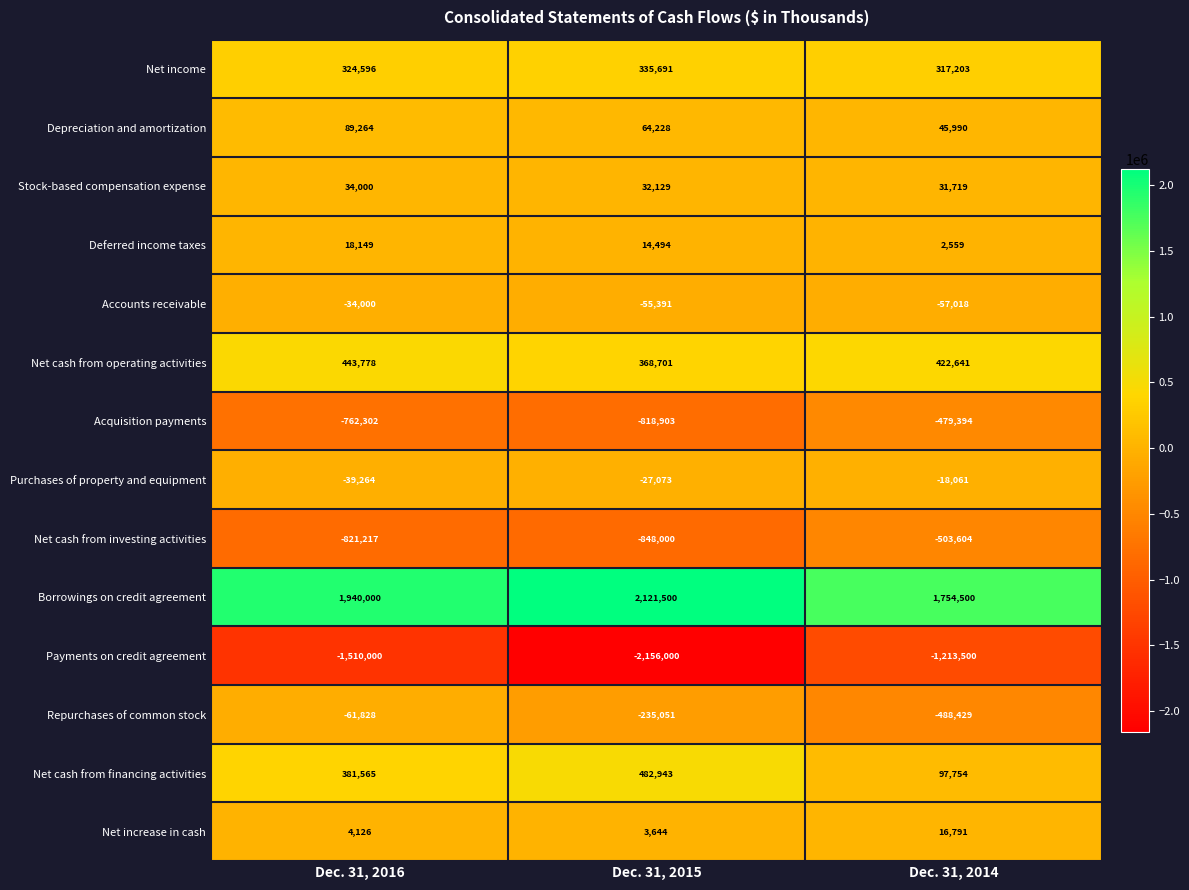

At Dec. 31, 2015, list the series in order from smallest to largest.

Payments on credit agreement, Net cash from investing activities, Acquisition payments, Repurchases of common stock, Accounts receivable, Purchases of property and equipment, Net increase in cash, Deferred income taxes, Stock-based compensation expense, Depreciation and amortization, Net income, Net cash from operating activities, Net cash from financing activities, Borrowings on credit agreement